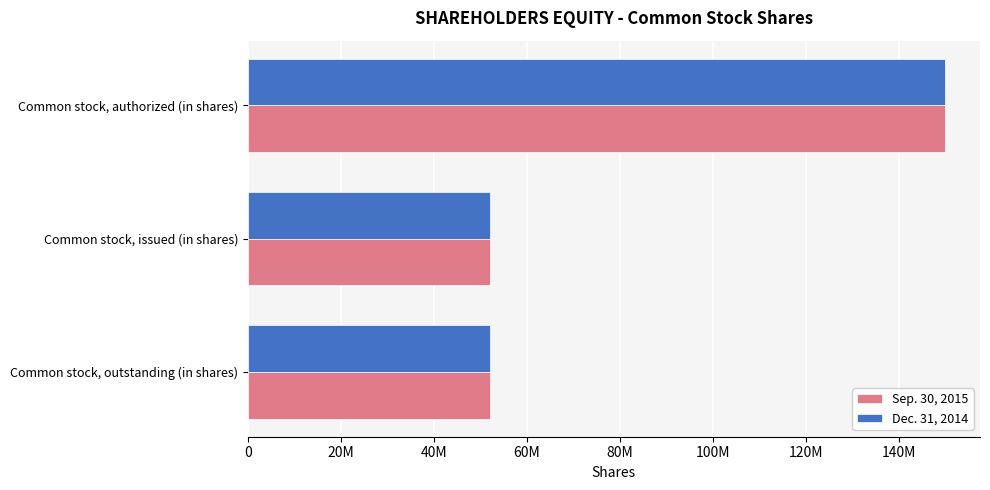

What are all the series names shown in the legend?

Sep. 30, 2015, Dec. 31, 2014